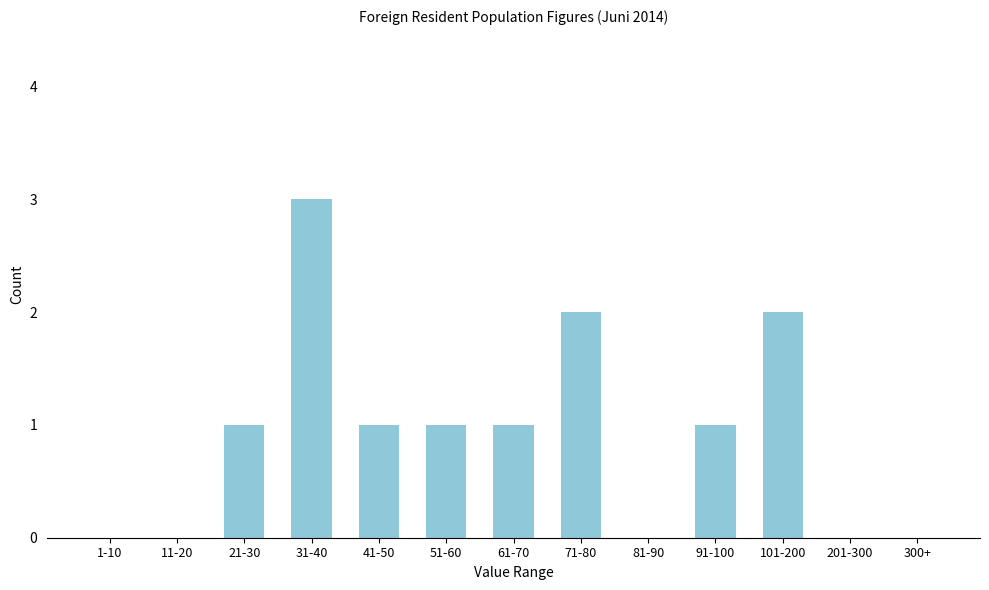

Reading left to right, transcribe all the data shown in this chart.

1-10=0	11-20=0	21-30=1	31-40=3	41-50=1	51-60=1	61-70=1	71-80=2	81-90=0	91-100=1	101-200=2	201-300=0	300+=0